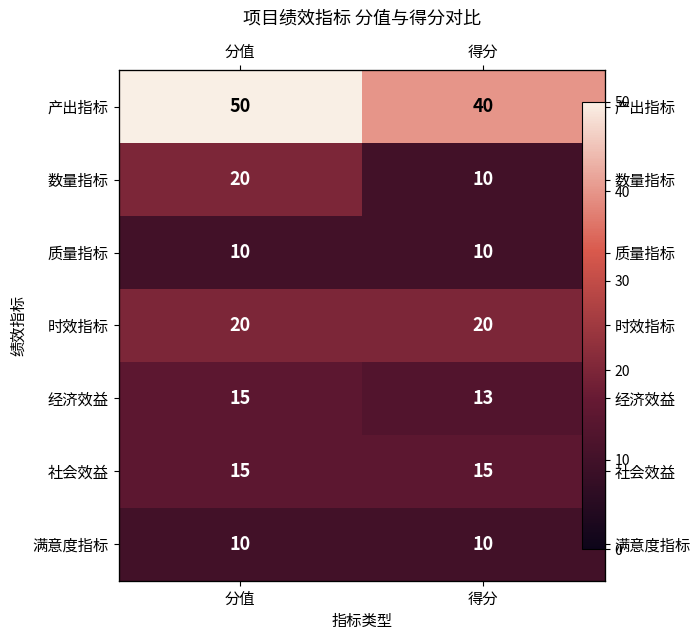

How many data points in 数量指标 are less than 20?

1